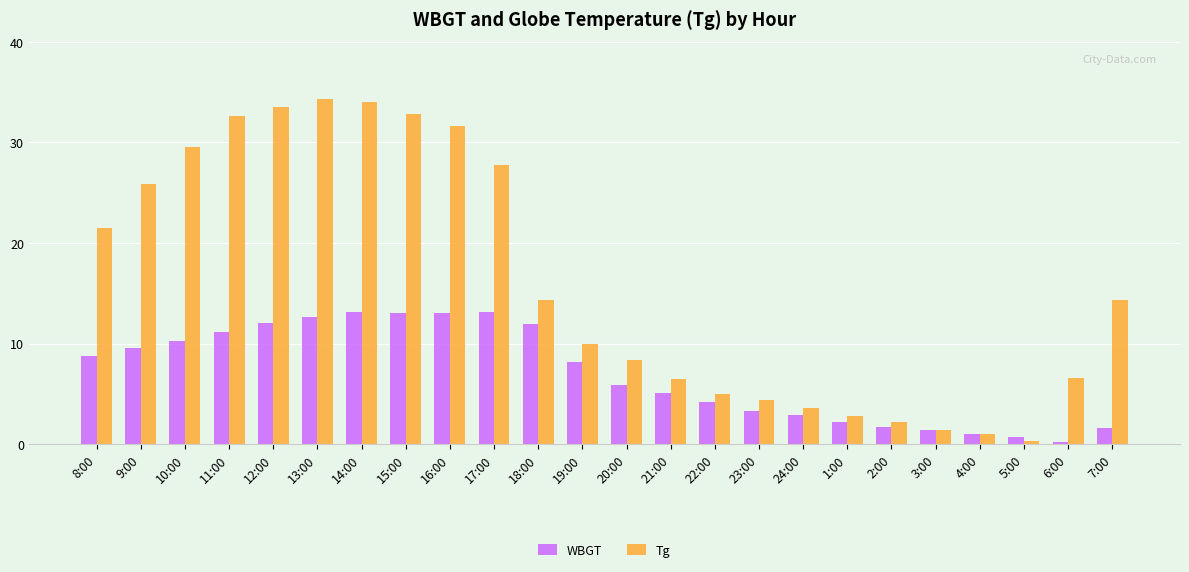

Are the bars horizontal?

No